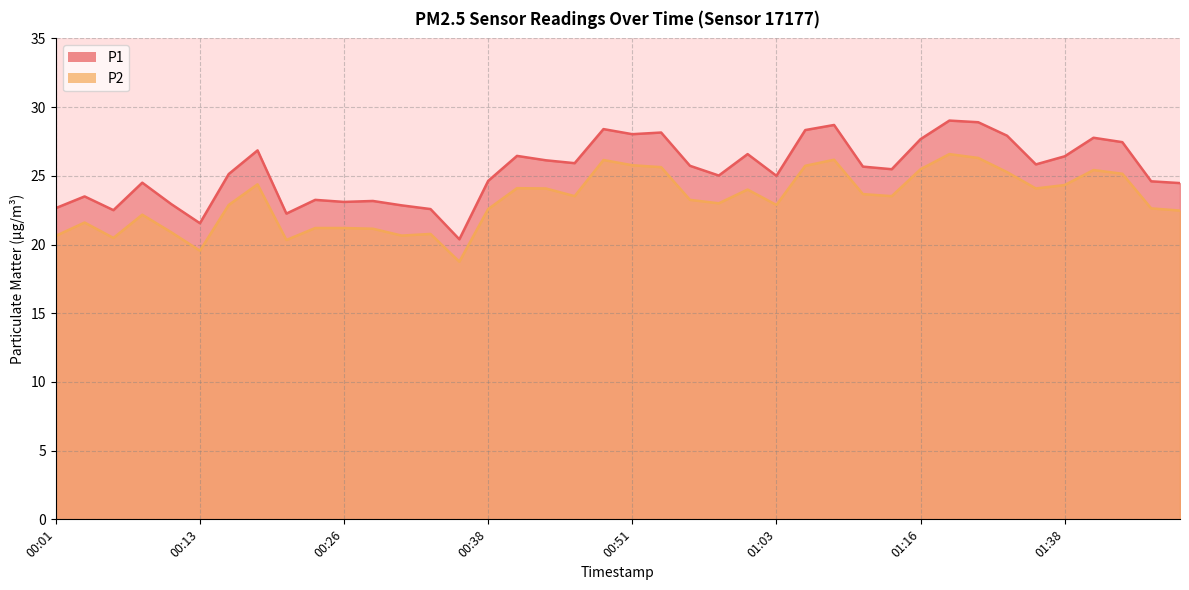

Between 00:16 and 00:56, which series saw the biggest shift?

P1